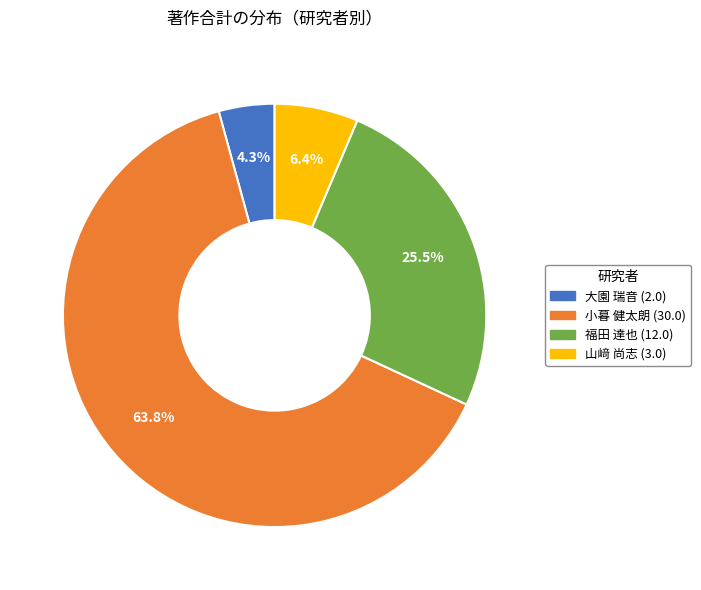

Is there any slice that represents more than half of the pie?

Yes